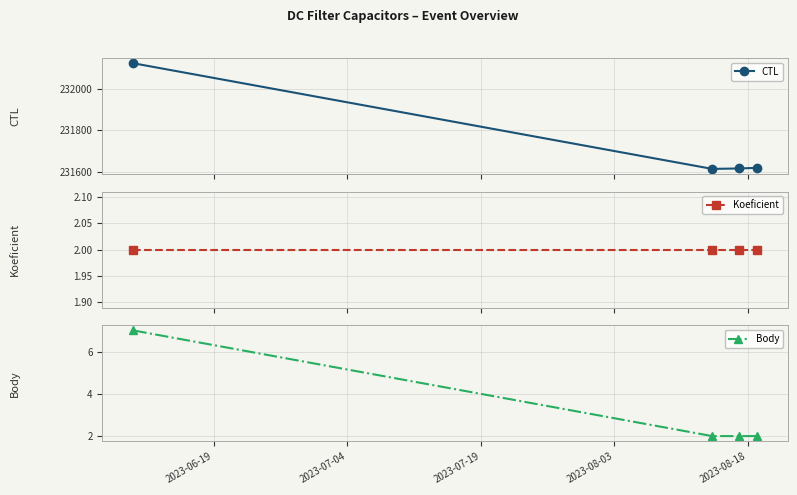

True or false: CTL has more than 1 interior local peaks.

False